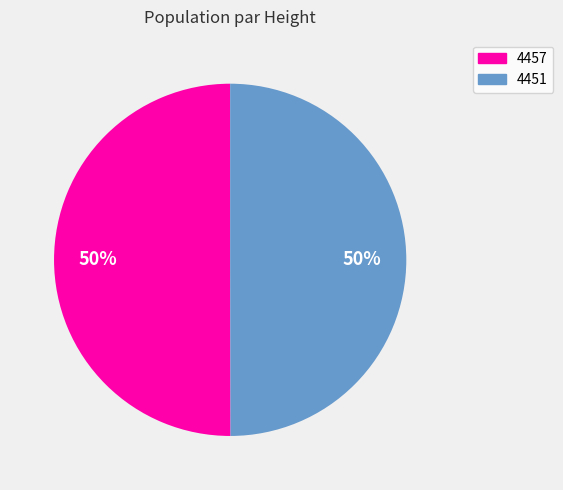

To the nearest percent, what percentage of the pie is 4451?

50%